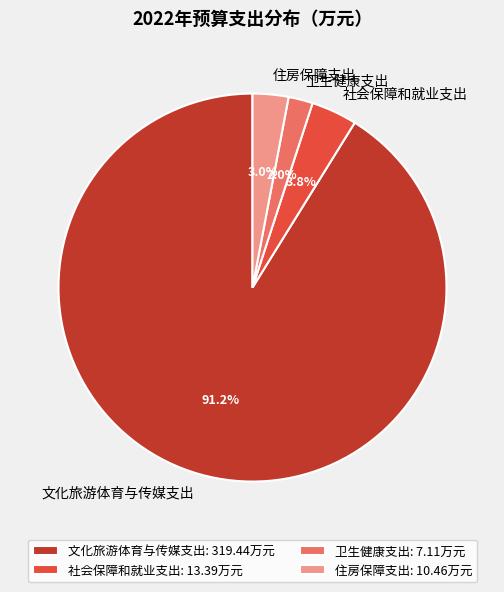

Combined, do 住房保障支出 and 社会保障和就业支出 account for over 50%?

No